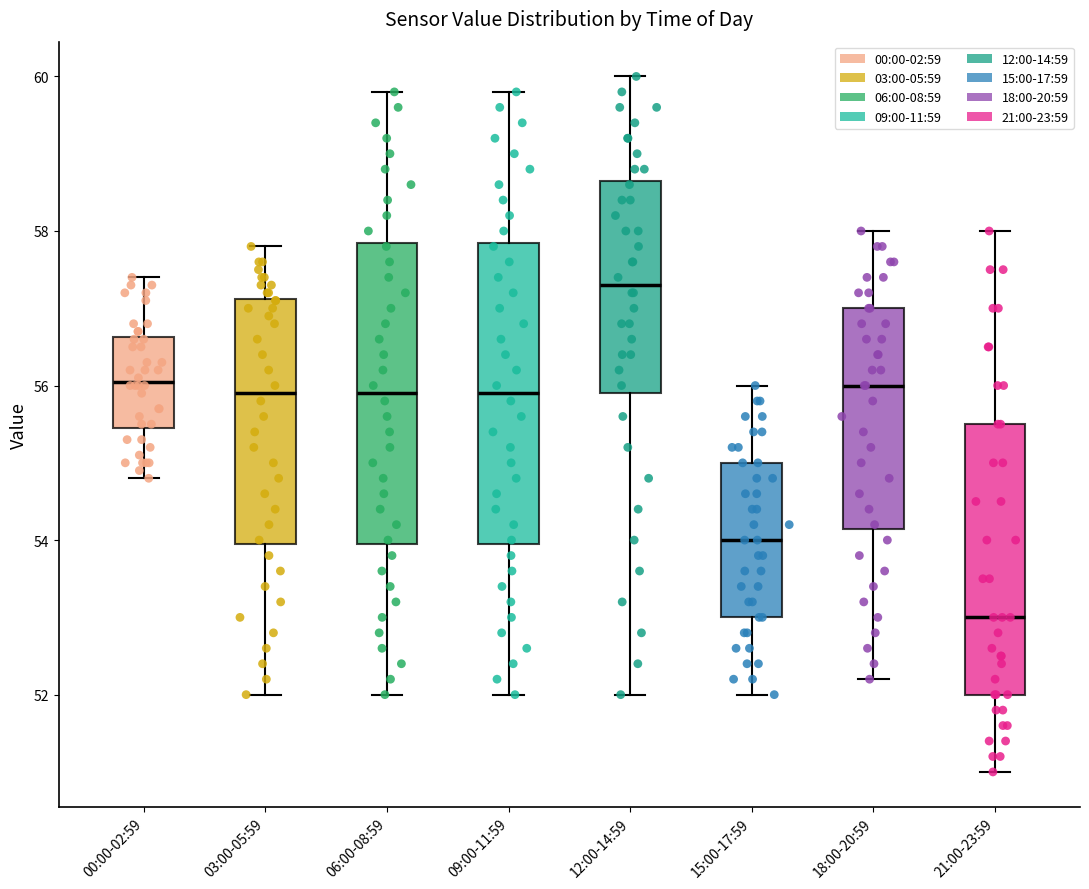

Reading left to right, transcribe this box plot: for each box, give where its median line is, the range the box spans, and where its two whiskers end, as read against the y-axis. The values are not printed on the chart, so give them approximately, as read against the axis.

00:00-02:59: median 56.0, box 55.4 to 56.6, whiskers 54.8 to 57.4
03:00-05:59: median 56.0, box 54.0 to 57.2, whiskers 52.0 to 57.8
06:00-08:59: median 56.0, box 54.0 to 57.8, whiskers 52.0 to 59.8
09:00-11:59: median 56.0, box 54.0 to 57.8, whiskers 52.0 to 59.8
12:00-14:59: median 57.4, box 56.0 to 58.6, whiskers 52.0 to 60.0
15:00-17:59: median 54.0, box 53.0 to 55.0, whiskers 52.0 to 56.0
18:00-20:59: median 56.0, box 54.2 to 57.0, whiskers 52.2 to 58.0
21:00-23:59: median 53.0, box 52.0 to 55.6, whiskers 51.0 to 58.0